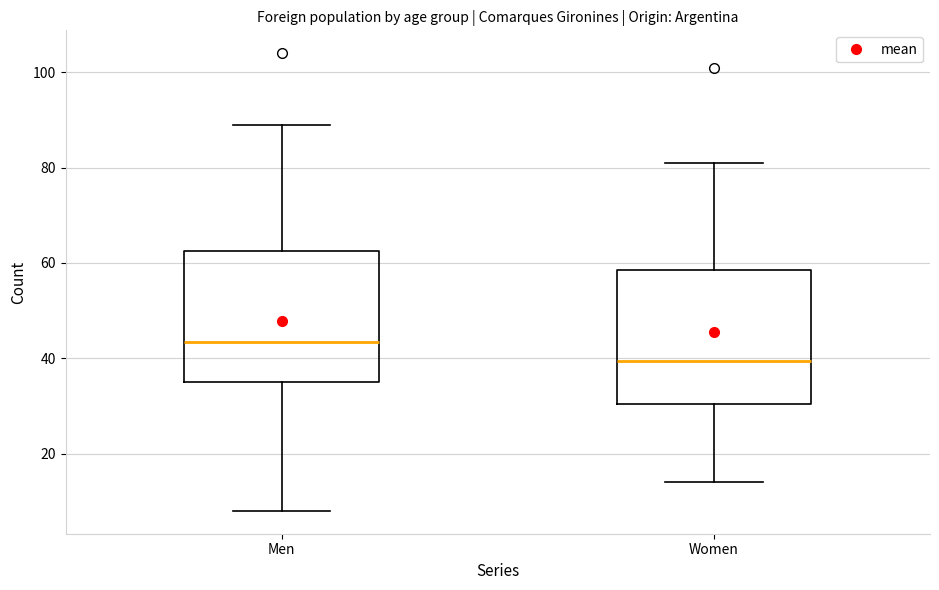

Where is the upper edge of the box for Women on the y-axis? The values are not printed on the chart, so give them approximately, as read against the axis.

58